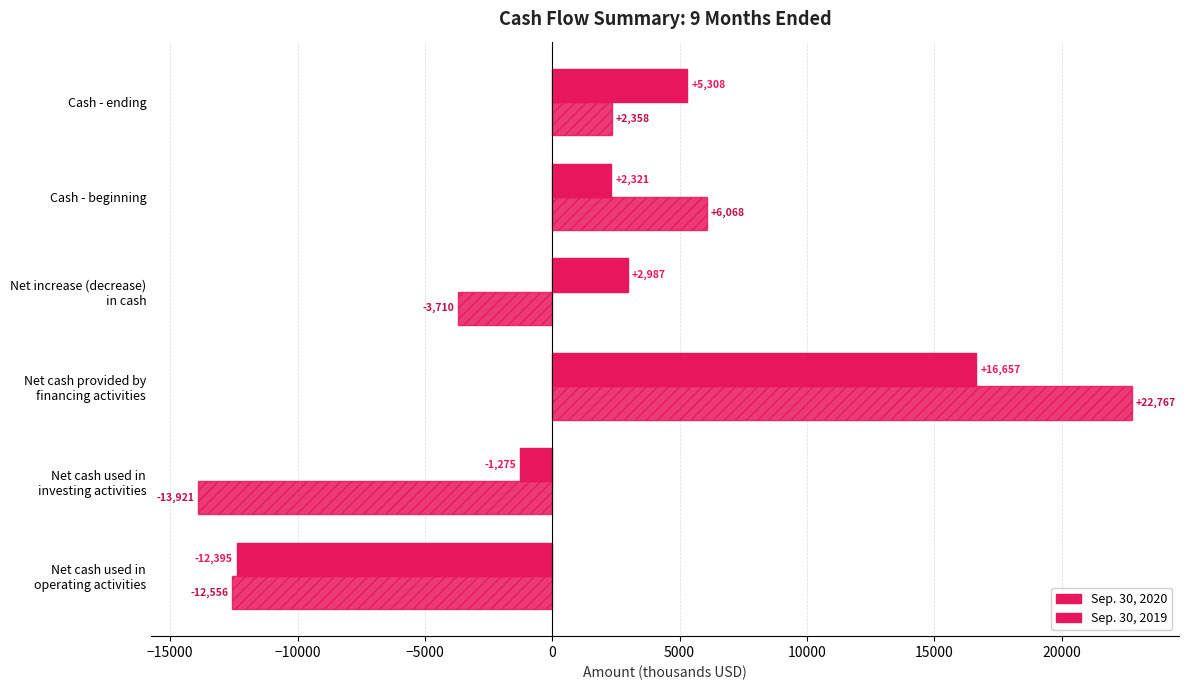

How many values in the Sep. 30, 2019 series are below 2358?

3